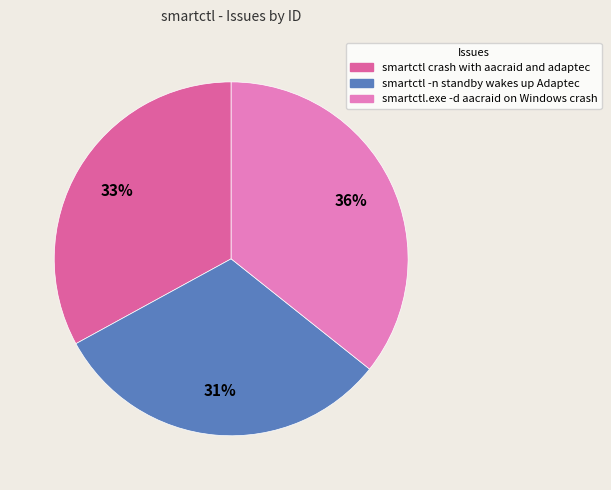

What percentage is the smartctl crash with aacraid and adaptec slice, to the nearest percent?

33%